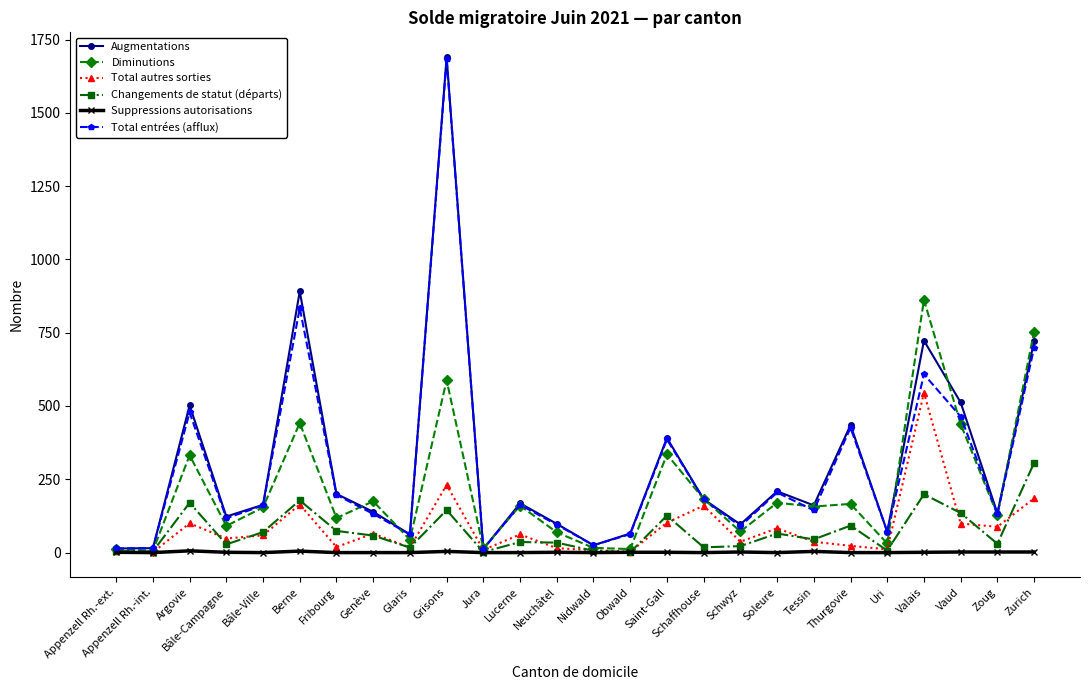

What is the approximate value of Augmentations at Neuchâtel, to the nearest 100?

100